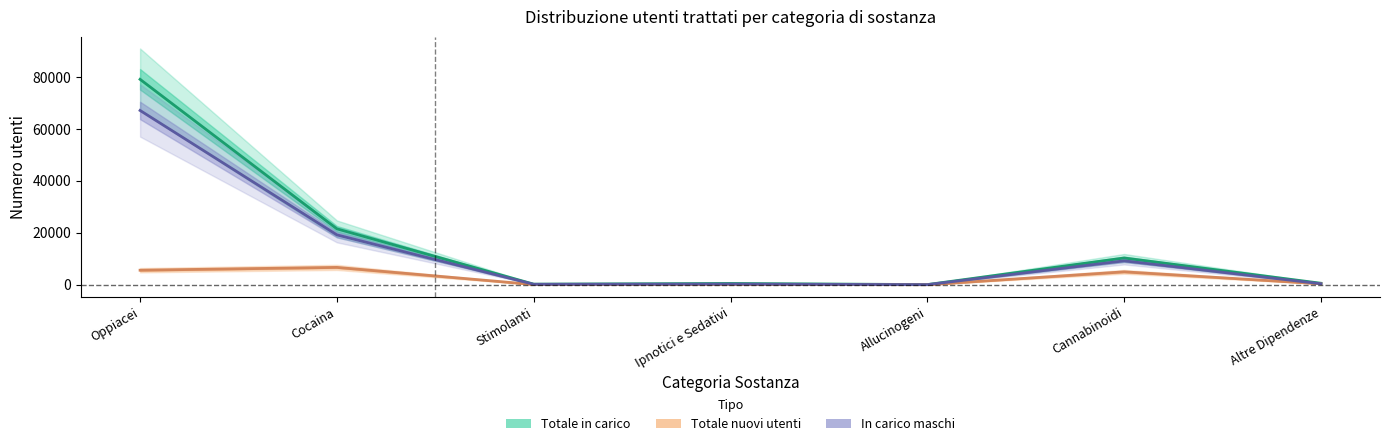

What is the label of the 6th point from the left?

Cannabinoidi